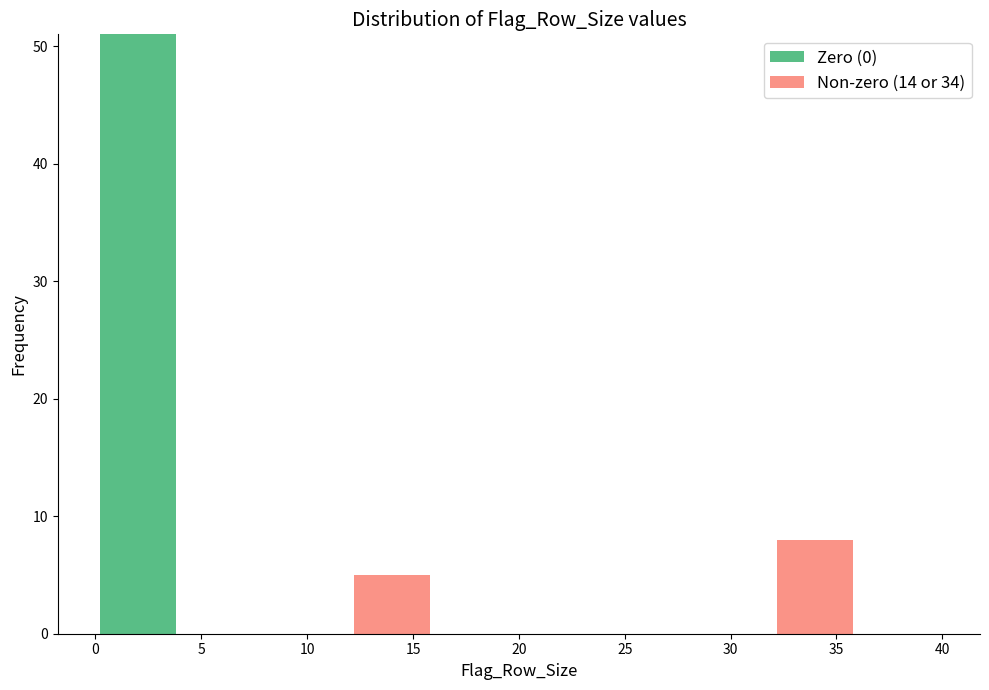

Reading left to right, transcribe this chart: for each stacked bar, give the range it covers on the x-axis and its total height. The values are not printed on the chart, so give them approximately, as read against the axis.

0 to 4: 51
4 to 8: 0
8 to 12: 0
12 to 16: 5
16 to 20: 0
20 to 24: 0
24 to 28: 0
28 to 32: 0
32 to 36: 8
36 to 40: 0